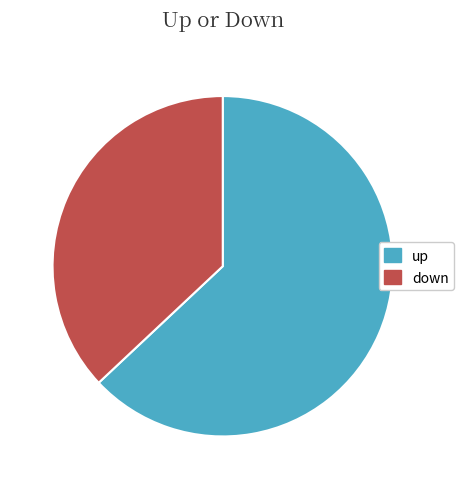

What is the ratio of the value at down to the value at up?

0.6